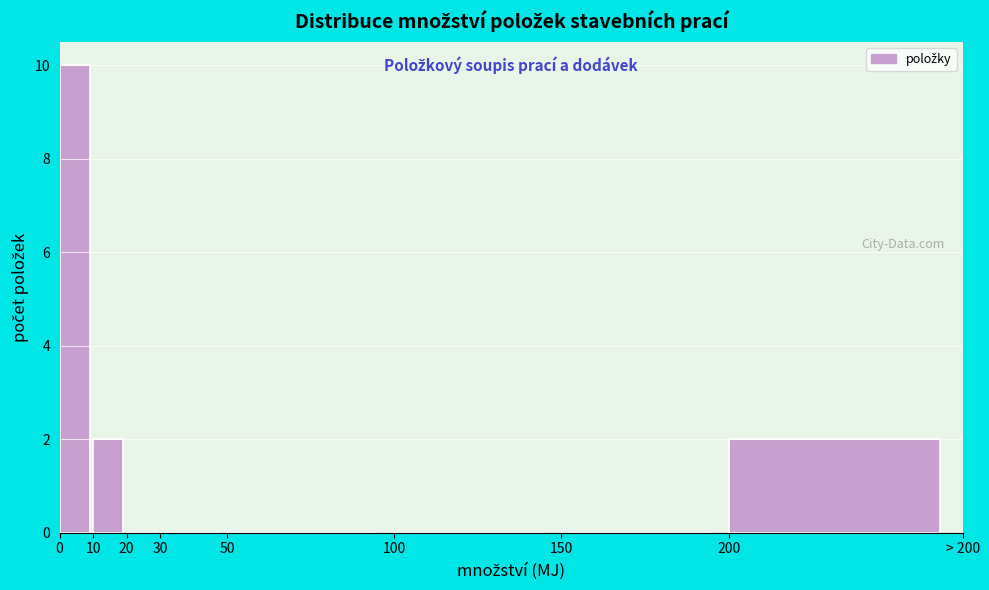

The chart shows a value of 0 at 50. True or false?

True